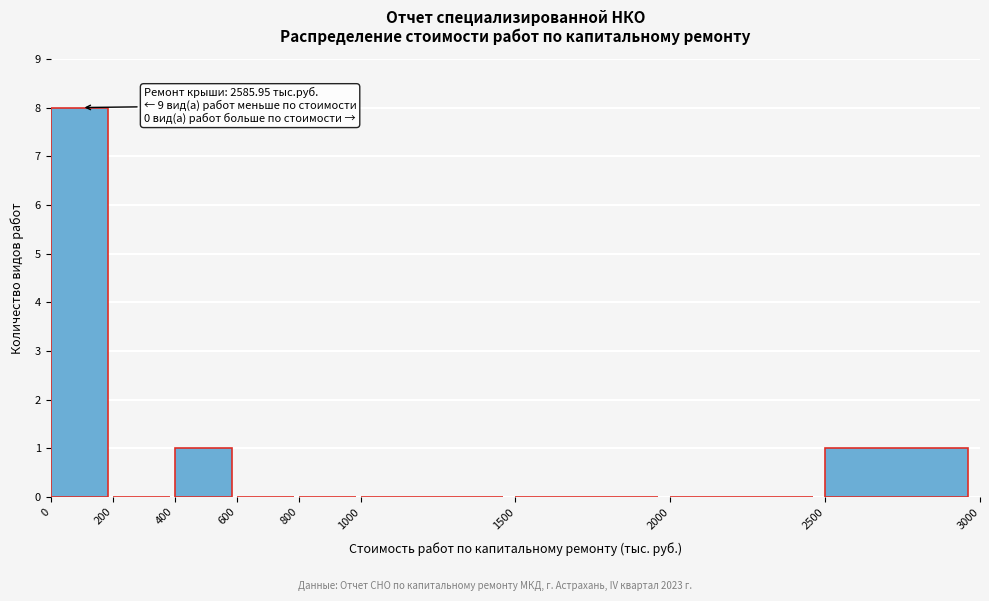

Over which range of the x-axis is the bar tallest?

0 to 200